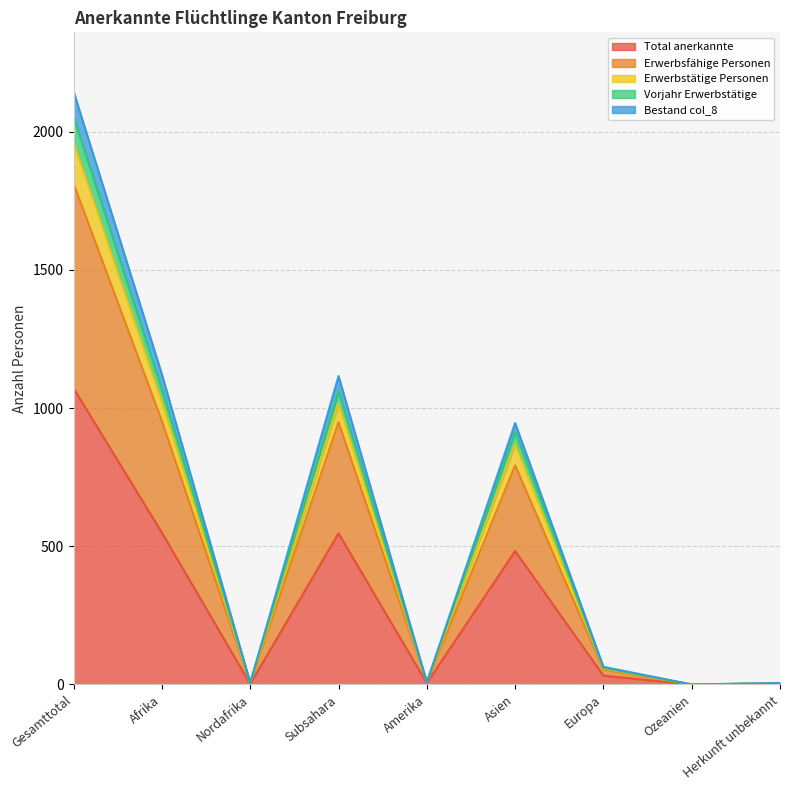

At which category does Total anerkannte reach its first local peak?

Subsahara